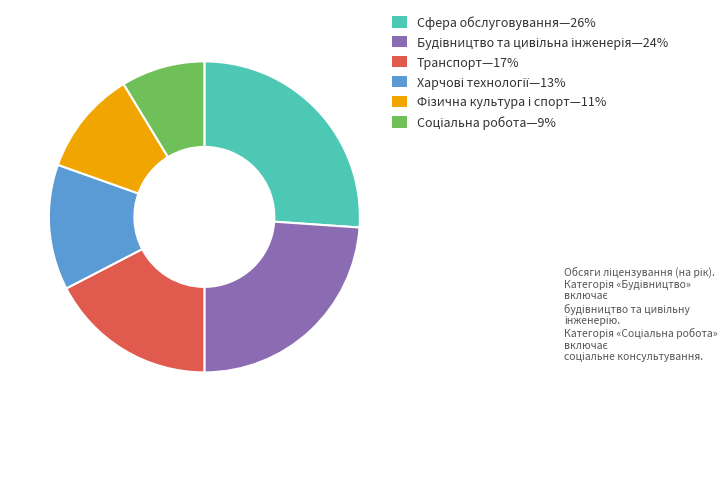

Is there any slice that represents more than half of the pie?

No